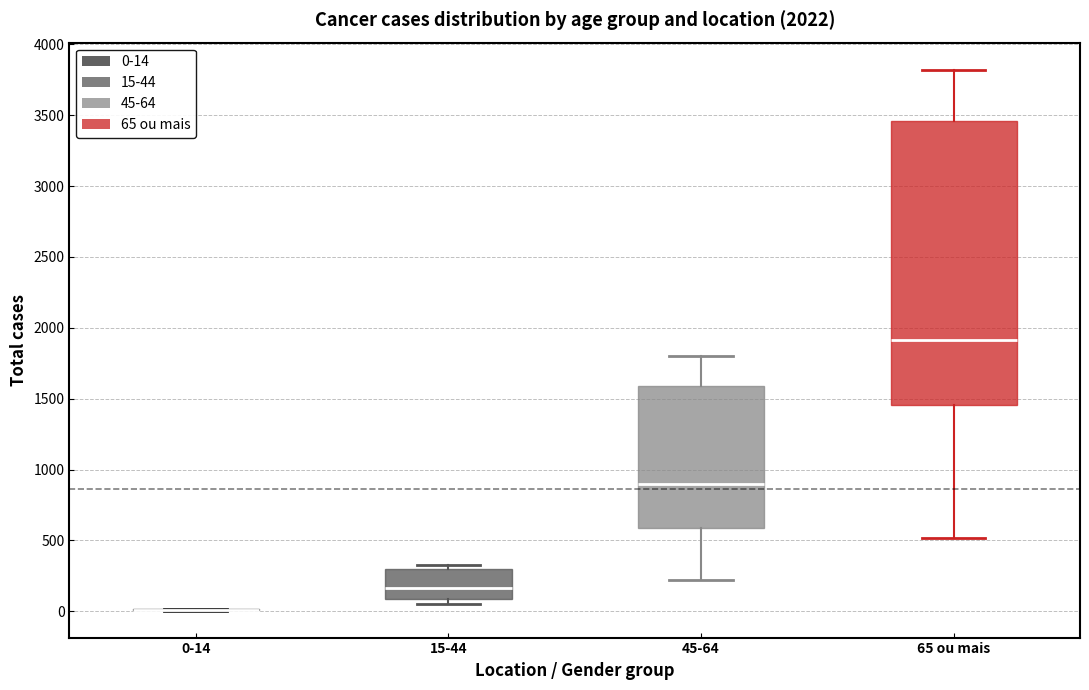

Reading left to right, transcribe this box plot: for each box, give where its median line is, the range the box spans, and where its two whiskers end, as read against the y-axis. The values are not printed on the chart, so give them approximately, as read against the axis.

0-14: box collapsed to a line at 0, whiskers 0 to 0
15-44: median 150, box 100 to 300, whiskers 50 to 350
45-64: median 900, box 600 to 1600, whiskers 200 to 1800
65 ou mais: median 1900, box 1450 to 3450, whiskers 500 to 3800